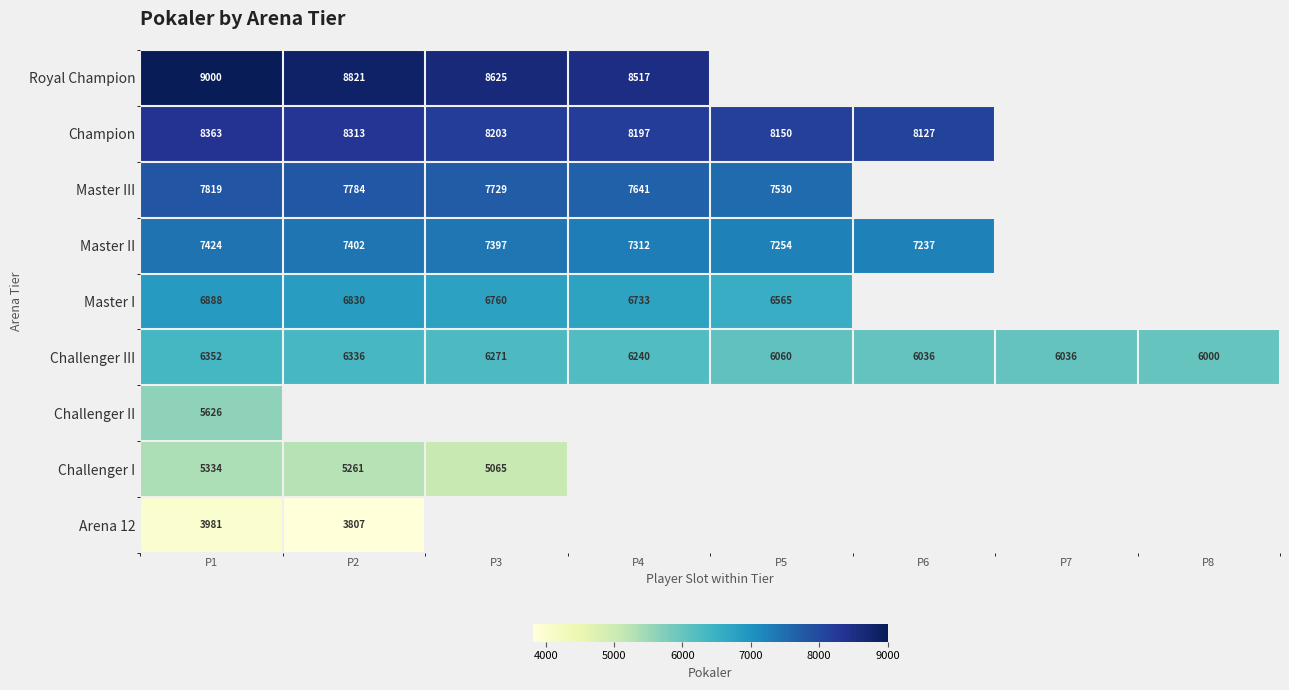

What is the difference between the Royal Champion values at P1 and P4?

483